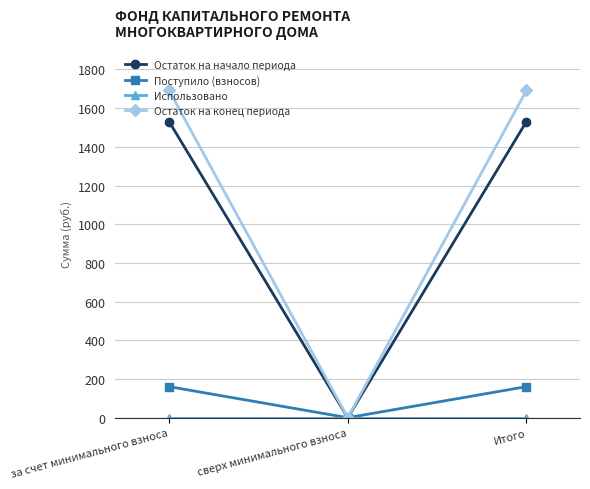

True or false: Остаток на конец периода has a value of 2579.8 at за счет минимального взноса.

False